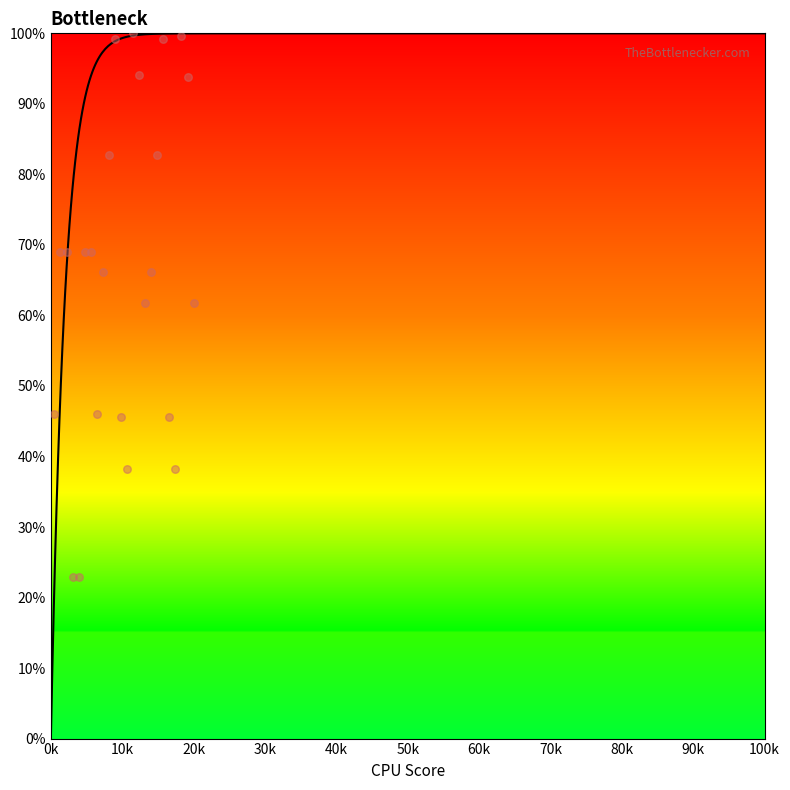

Which has a higher value, 6304 or 2571?

6304